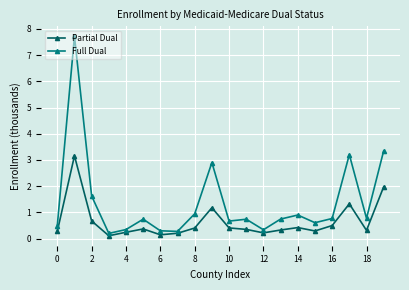

How many categories are shown in the chart?

20